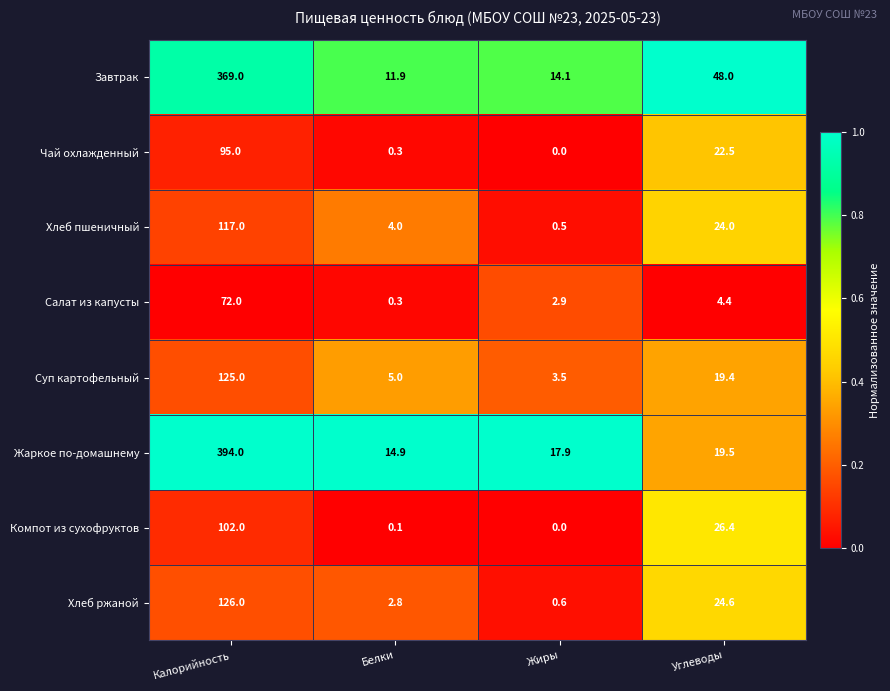

Which series has the largest total across all categories?

Жаркое по-домашнему